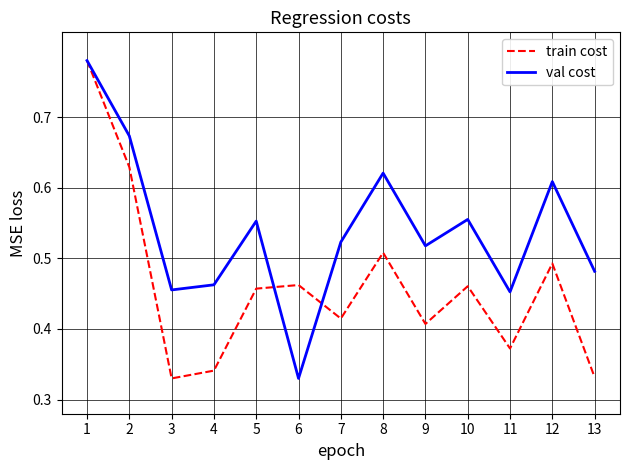

How many categories are shown in the chart?

13